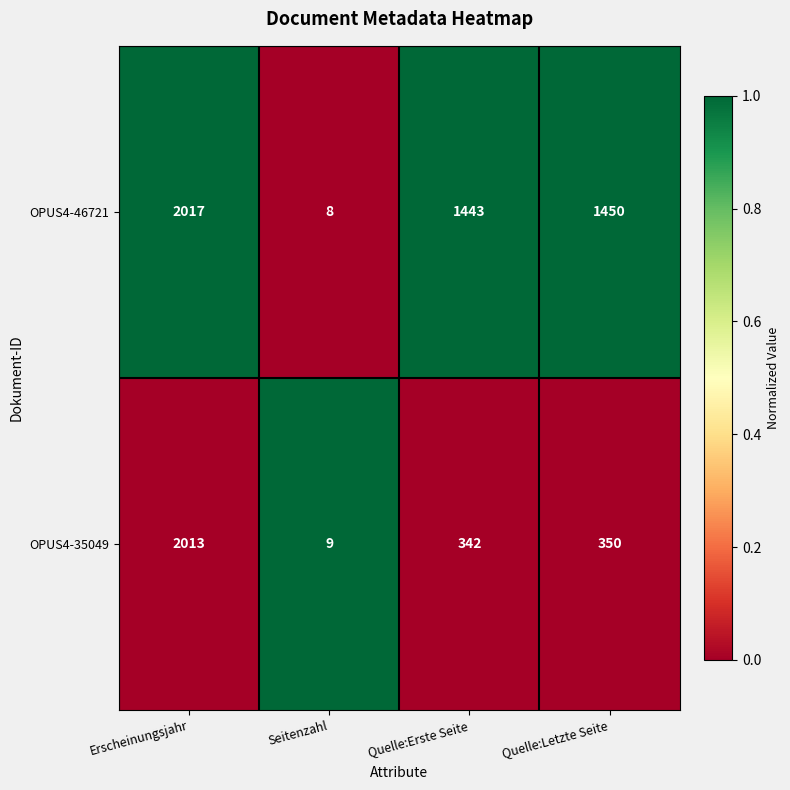

Which series has the largest range (max minus min)?

OPUS4-46721